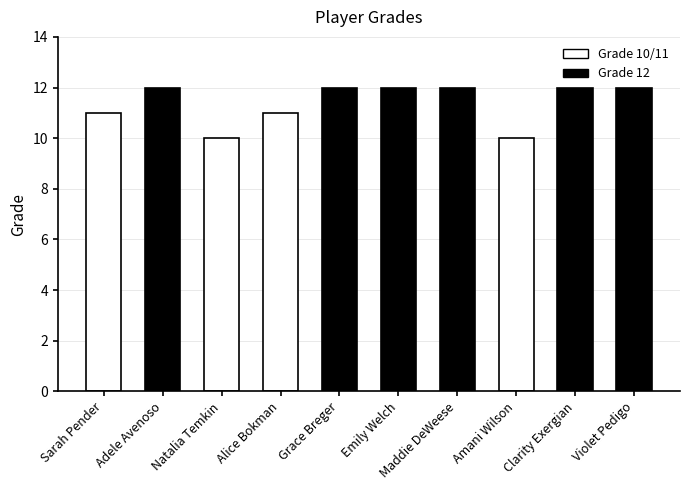

What position from the left is Alice Bokman?

4